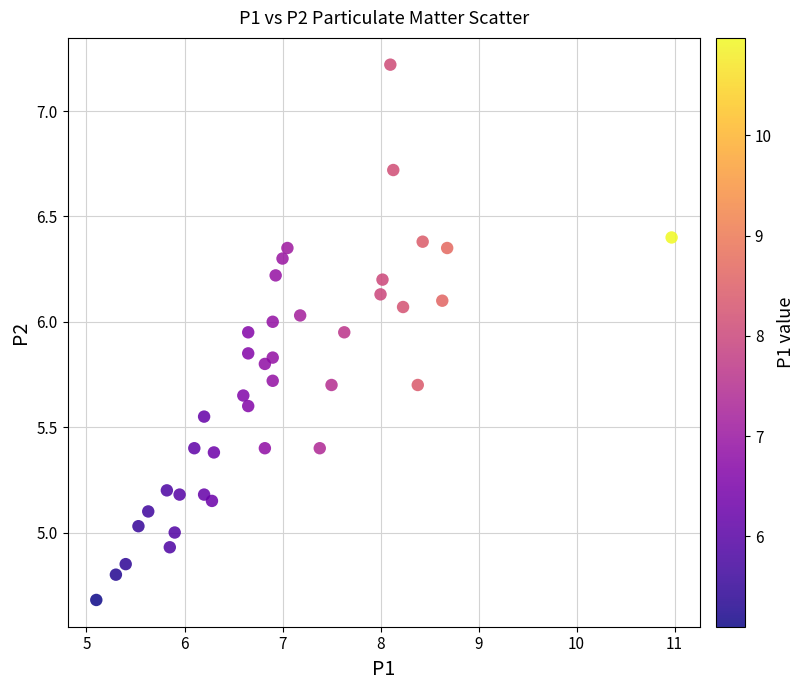

What is the range of X values (max minus min)?

5.9